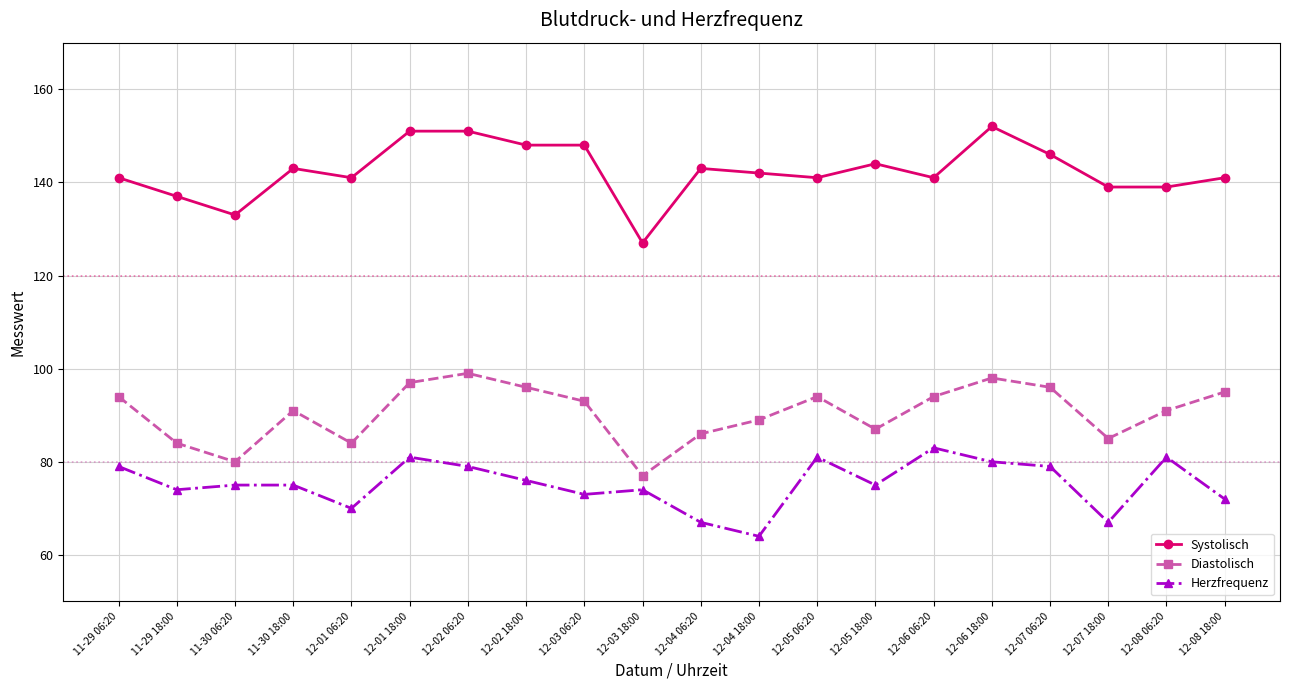

Which series has the widest spread of values?

Systolisch